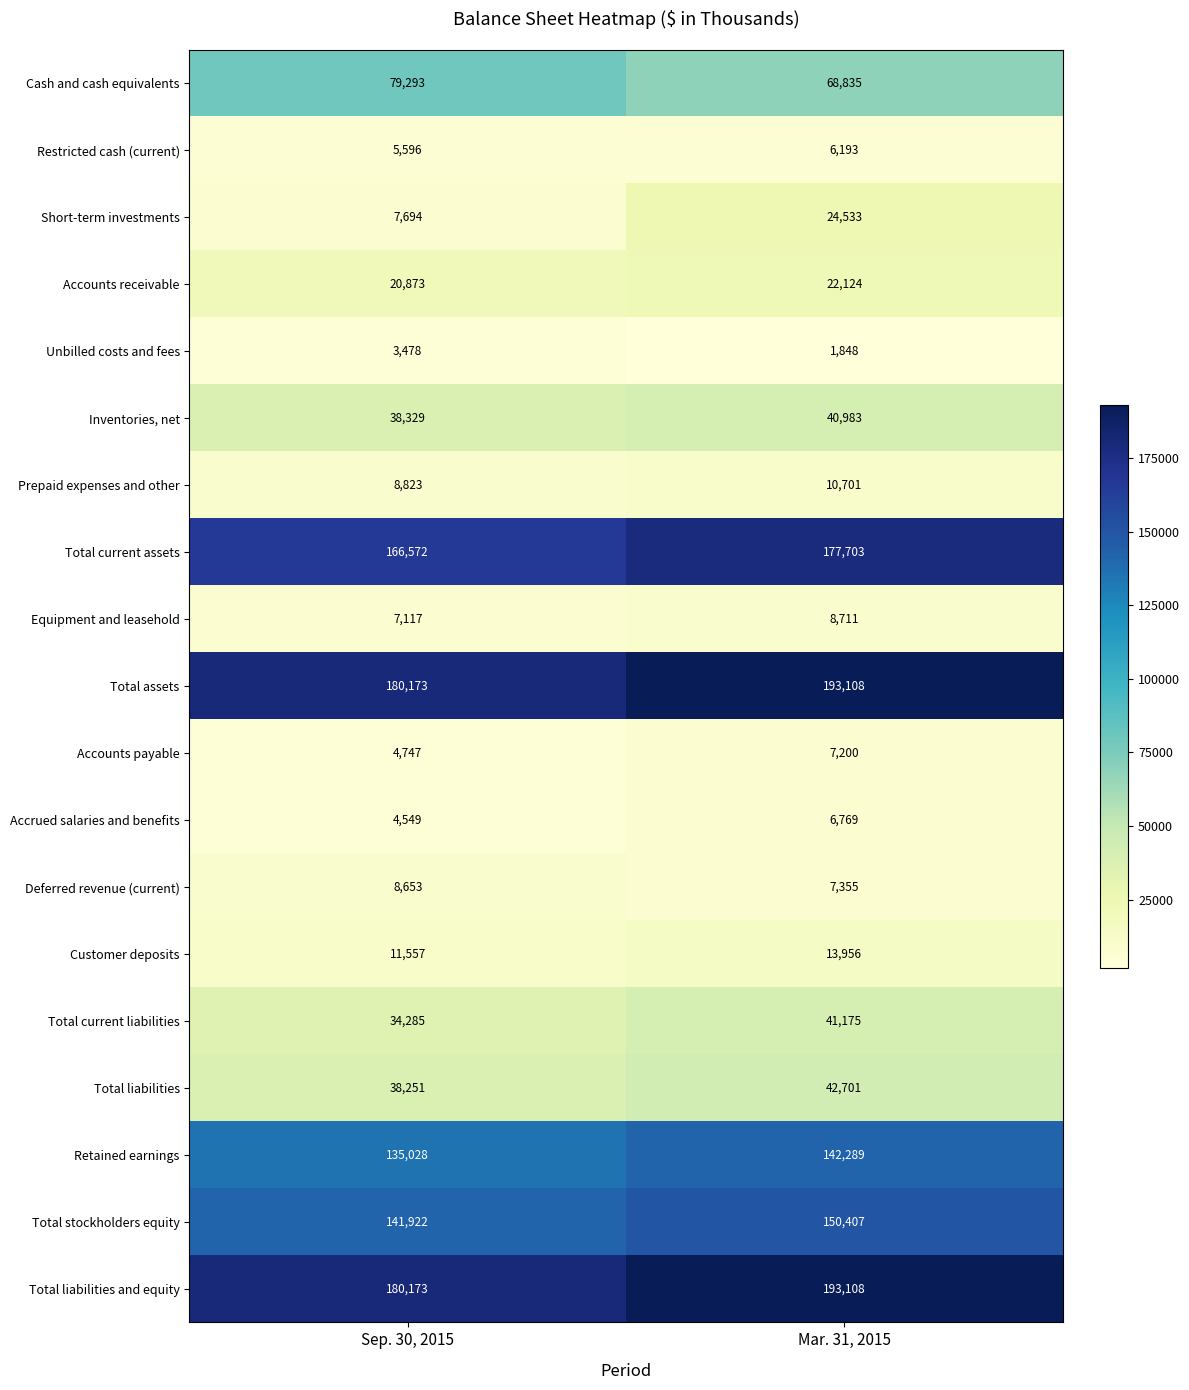

What is the highest value of the Unbilled costs and fees series?

3478